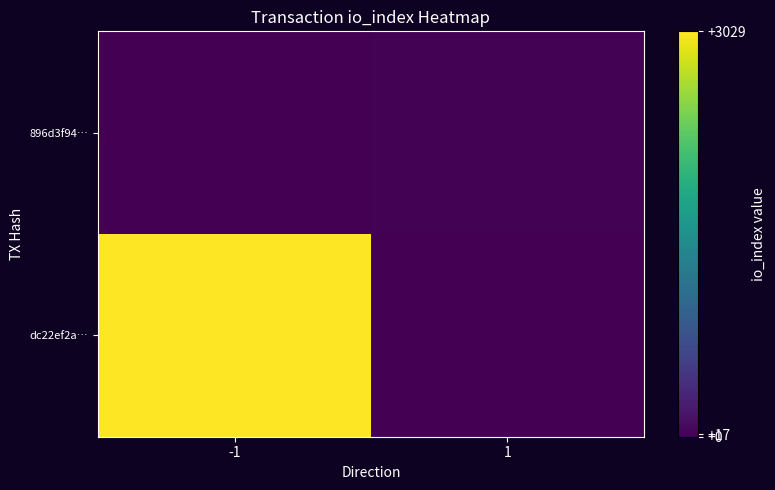

At which category is the sum across all series the highest?

-1